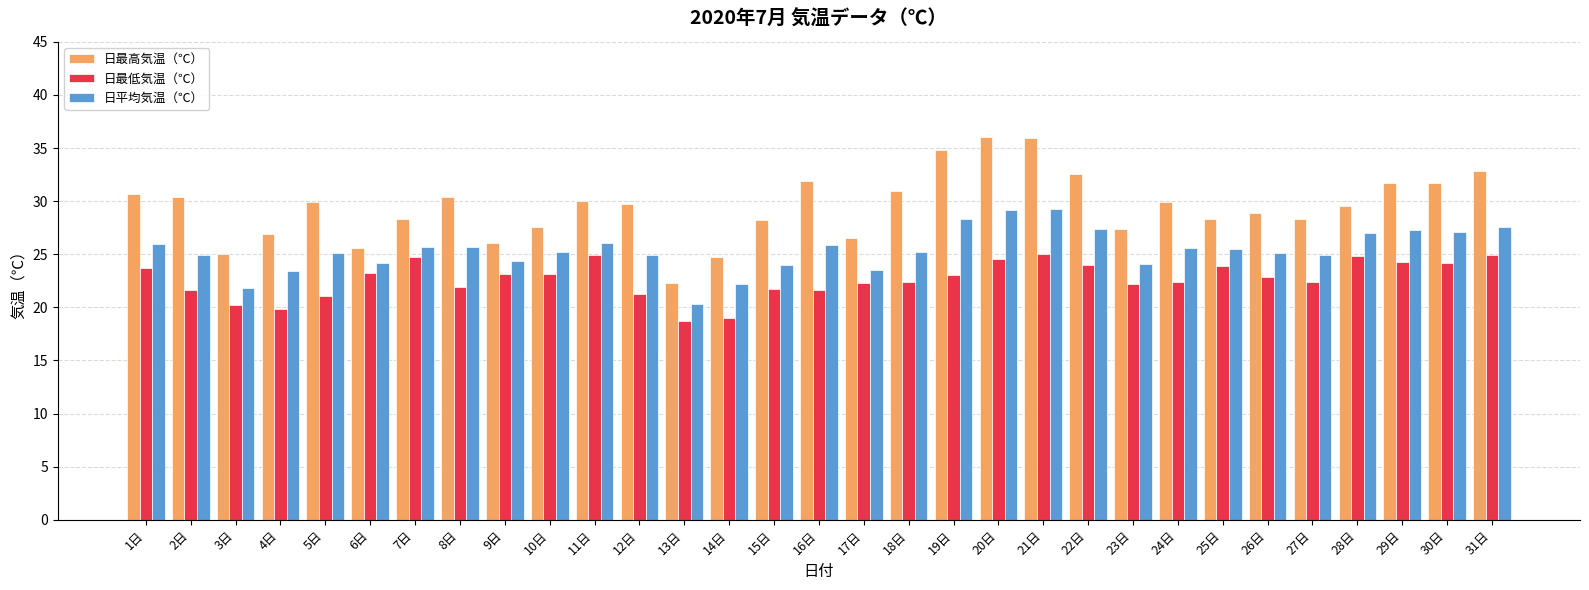

The 日最高気温（℃） series shows 38.1 at 27日. True or false?

False